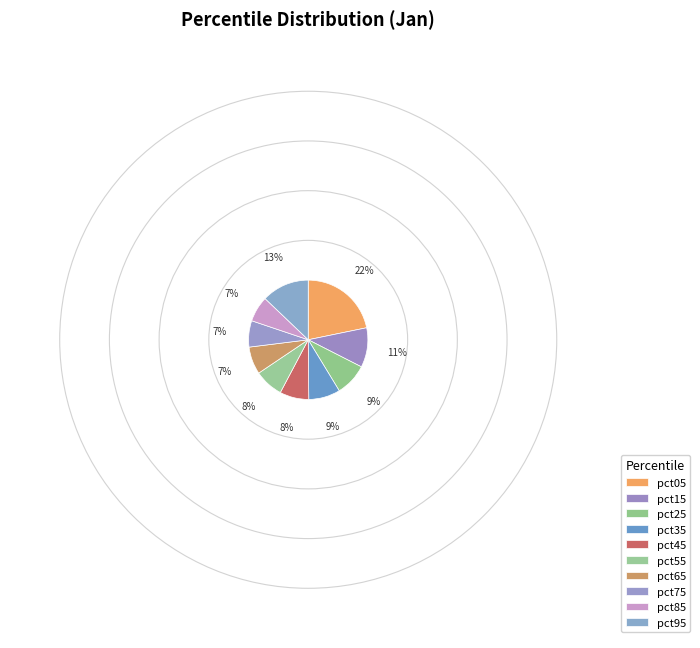

Which has a higher value, pct45 or pct95?

pct95